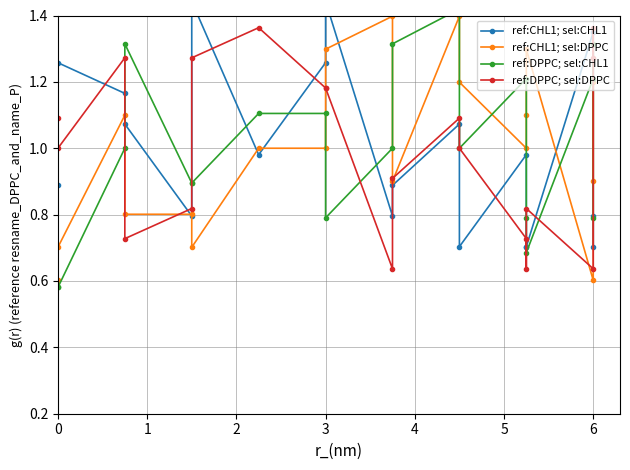

At which label is ref:DPPC; sel:CHL1 closest to 1?

2